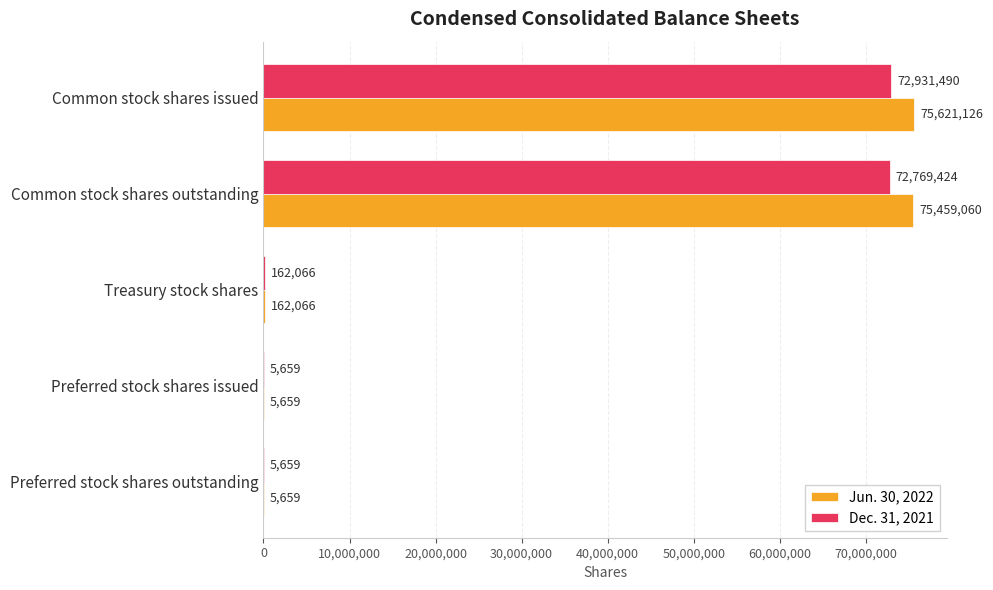

At which category is the sum across all series the highest?

Common stock shares issued